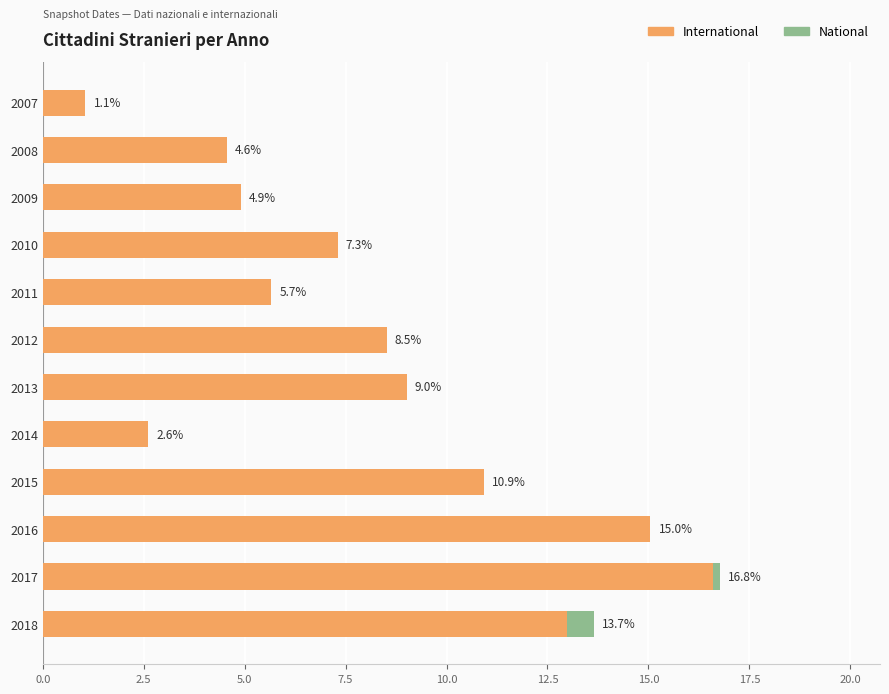

True or false: International has a value of 2.0 at 2009.

False